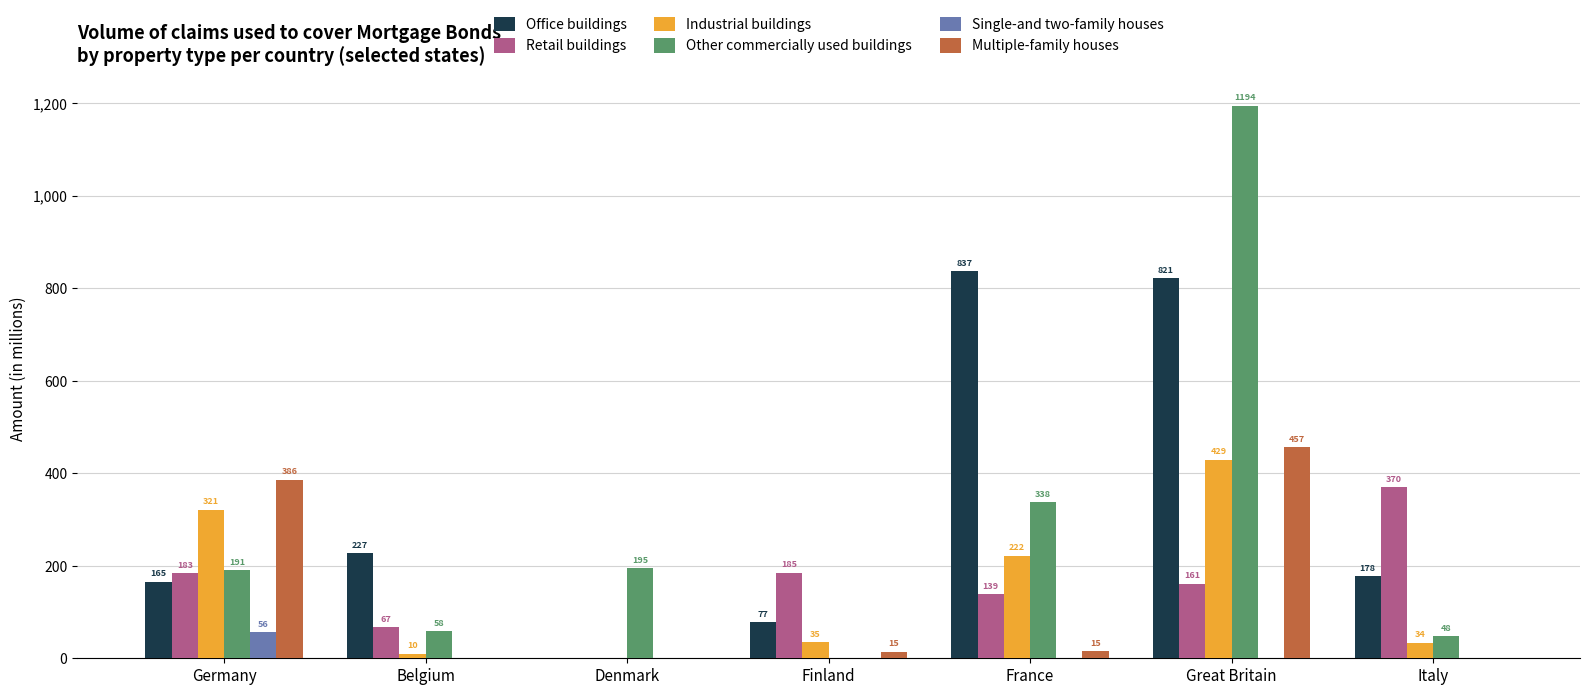

Where is Industrial buildings nearest to the value 214?

France